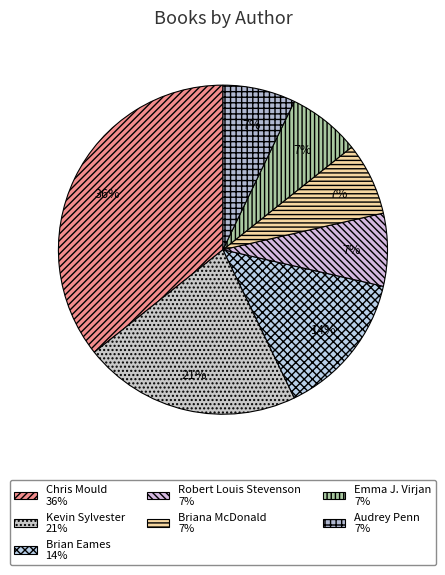

Count the number of slices in the pie.

7